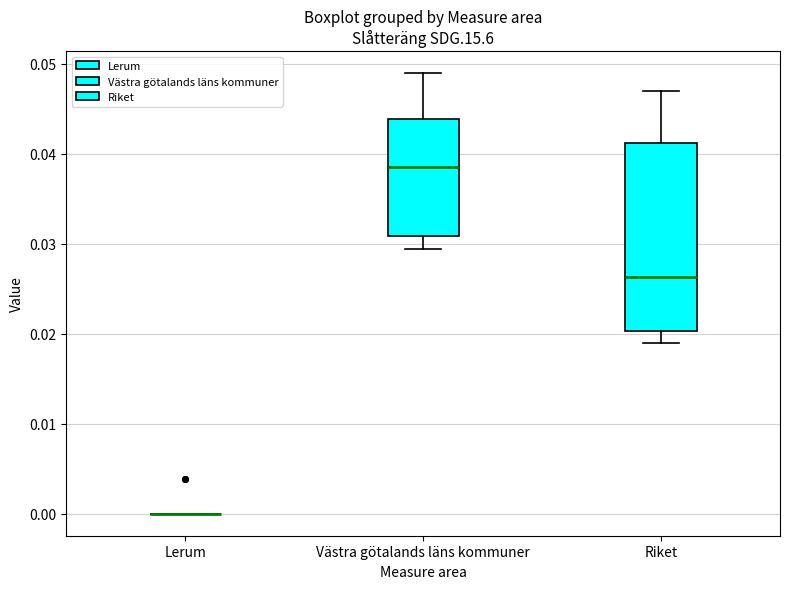

Reading left to right, read every box against the y-axis: the position of its median line, the range the box covers, and the ends of its whiskers. The values are not printed on the chart, so give them approximately, as read against the axis.

Lerum: box collapsed to a line at 0.000, whiskers 0.000 to 0.000
Västra götalands läns kommuner: median 0.038, box 0.031 to 0.044, whiskers 0.029 to 0.049
Riket: median 0.026, box 0.020 to 0.041, whiskers 0.019 to 0.047